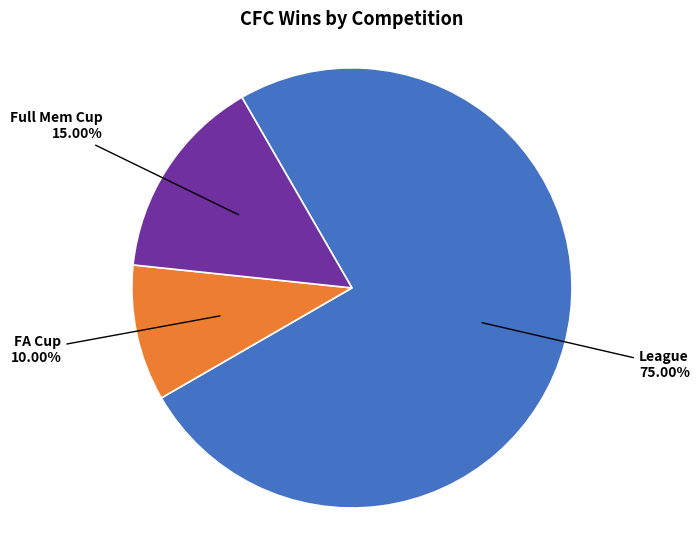

To the nearest percent, what is the average slice percentage?

33%